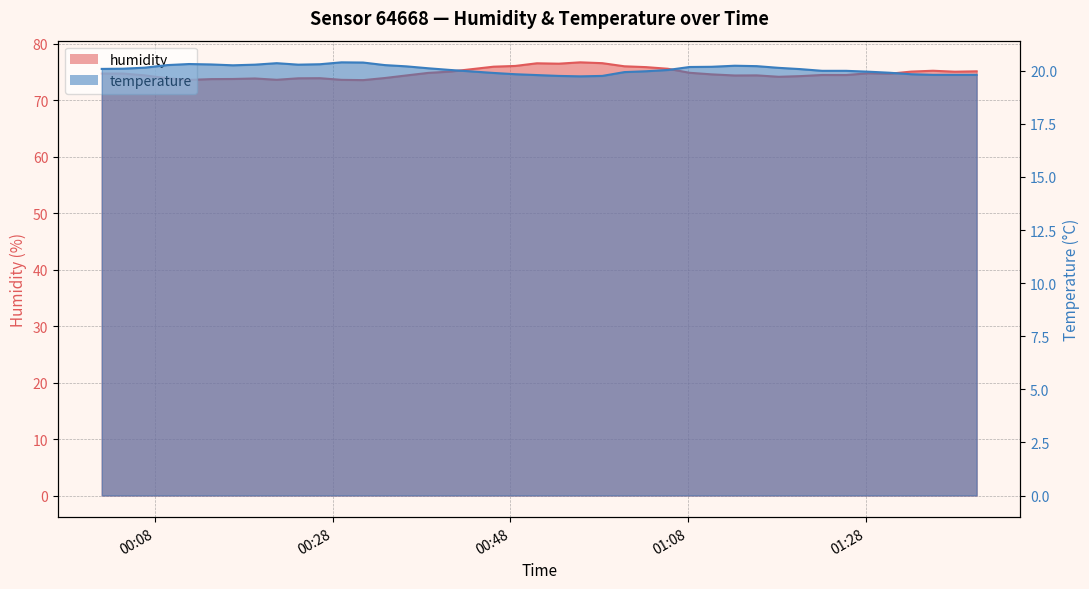

In humidity, how many points are lower than both neighbors (excluding endpoints)?

9